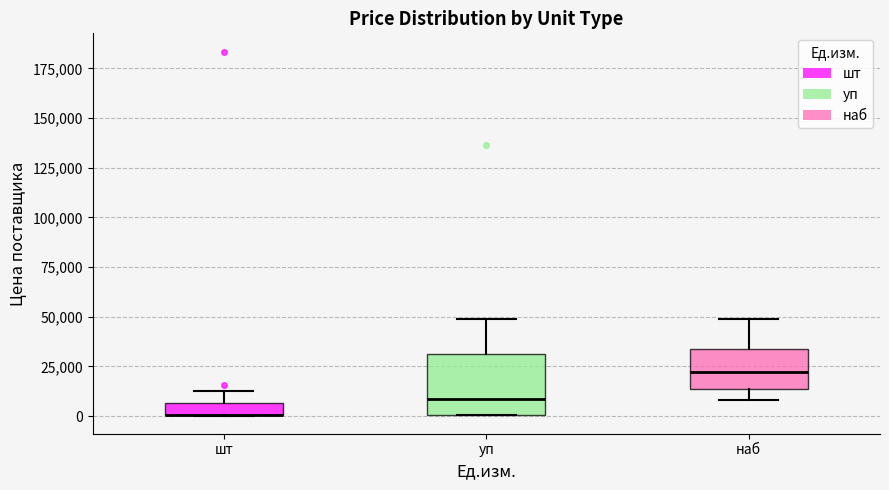

Comparing the boxes themselves (not the whiskers), which one is the tallest?

уп